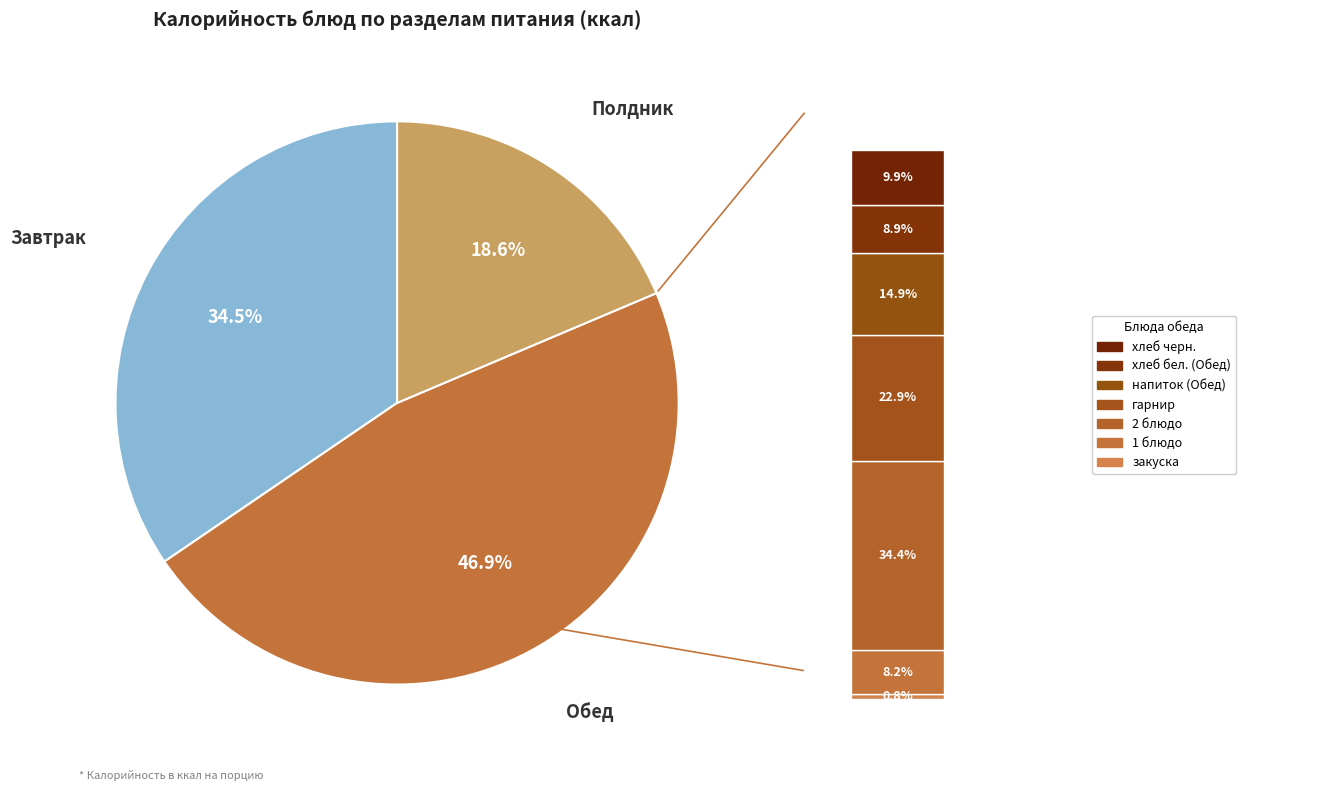

Does закуска account for over 50% of the chart?

No